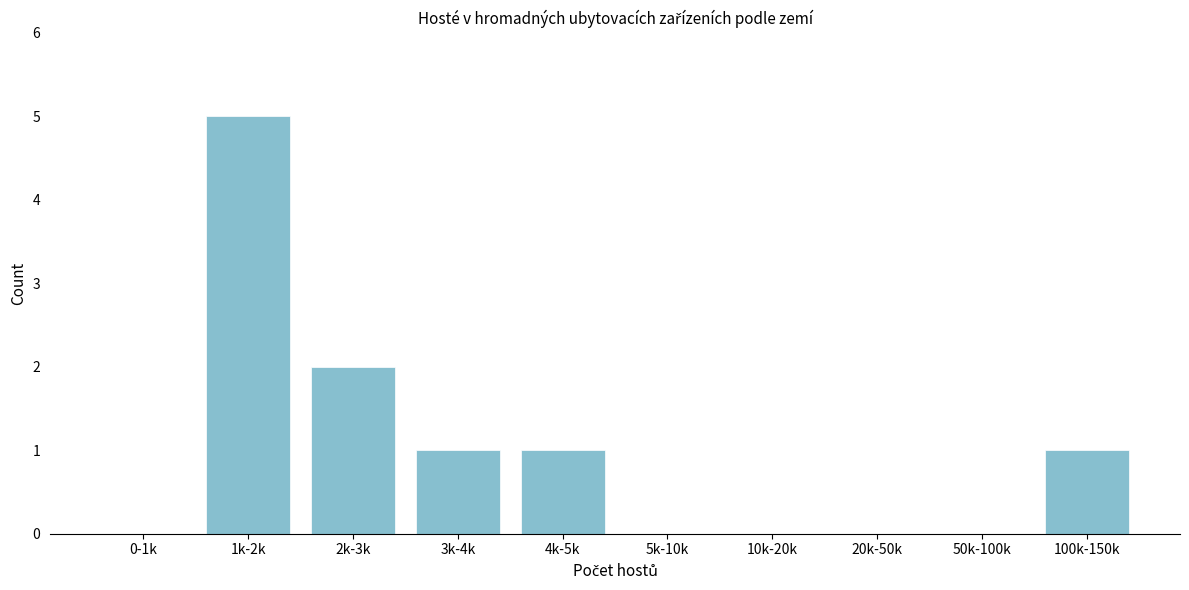

Reading left to right, what are all the values shown in this chart?

0-1k=0	1k-2k=5	2k-3k=2	3k-4k=1	4k-5k=1	5k-10k=0	10k-20k=0	20k-50k=0	50k-100k=0	100k-150k=1